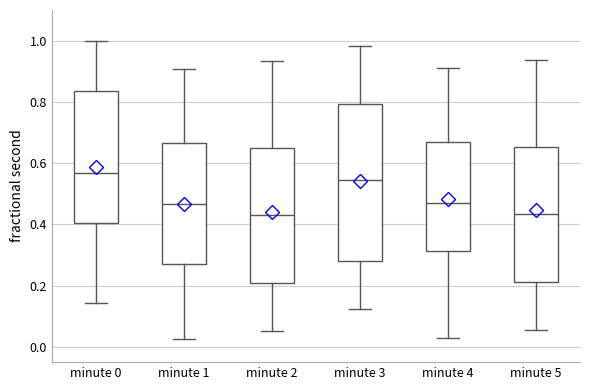

Which box is the tallest, from its lower edge to its upper edge?

minute 3